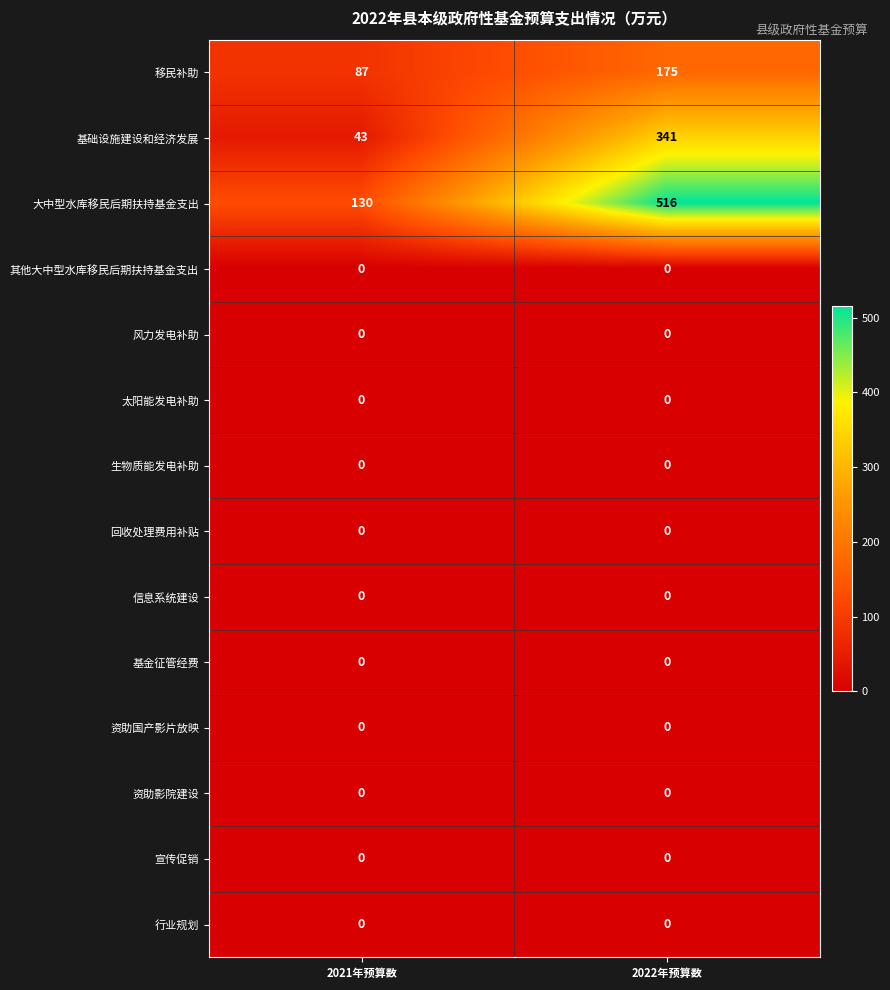

Reading left to right, list all the values displayed in this chart.

移民补助: 87	175
基础设施建设和经济发展: 43	341
大中型水库移民后期扶持基金支出: 130	516
其他大中型水库移民后期扶持基金支出: 0	0
风力发电补助: 0	0
太阳能发电补助: 0	0
生物质能发电补助: 0	0
回收处理费用补贴: 0	0
信息系统建设: 0	0
基金征管经费: 0	0
资助国产影片放映: 0	0
资助影院建设: 0	0
宣传促销: 0	0
行业规划: 0	0